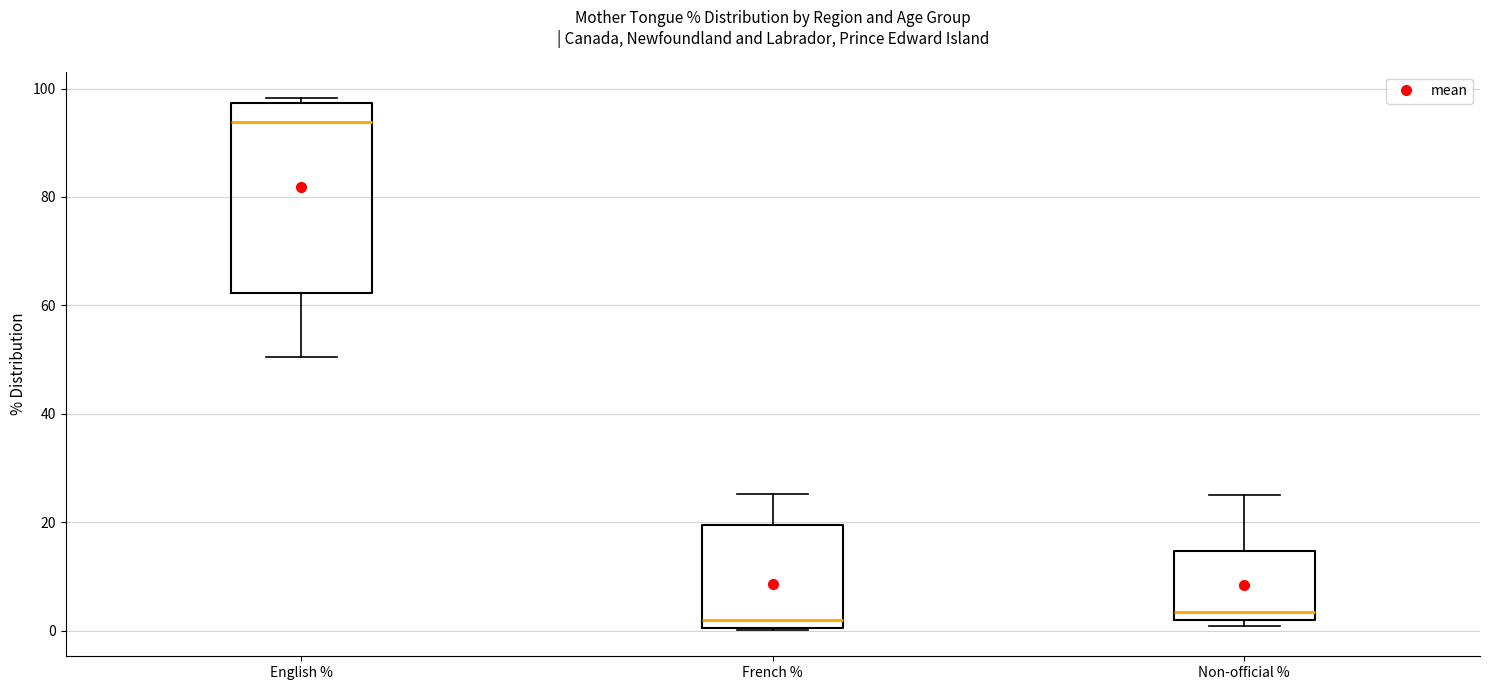

Reading left to right, read every box against the y-axis: the position of its median line, the range the box covers, and the ends of its whiskers. The values are not printed on the chart, so give them approximately, as read against the axis.

English %: median 94, box 62 to 98, whiskers 50 to 98 (just above the box's upper edge)
French %: median 2, box 0 to 20, whiskers 0 to 26
Non-official %: median 4, box 2 to 14, whiskers 0 to 26